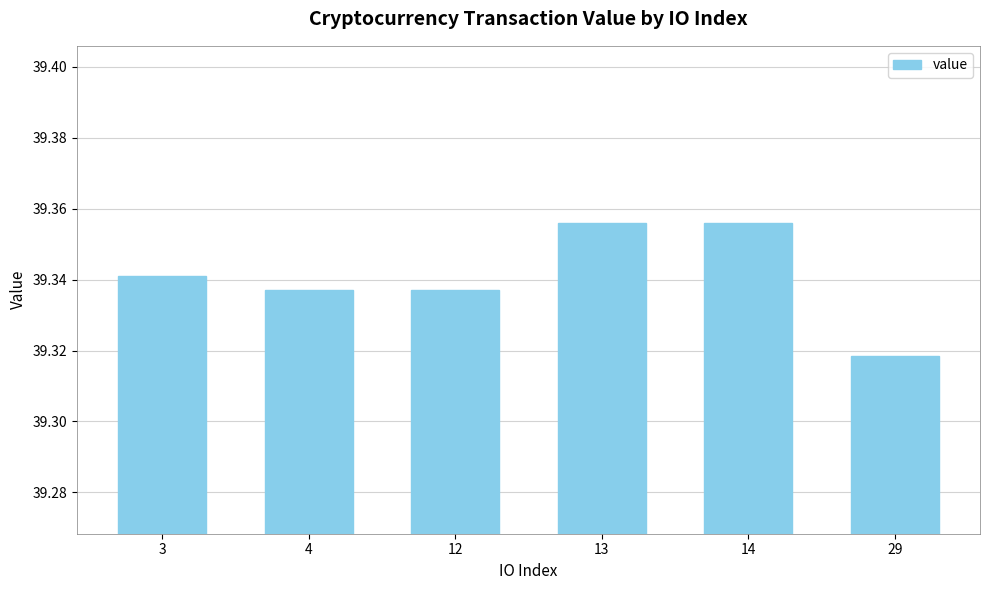

Approximately how many times larger is the value at 12 compared to 13?

1.0